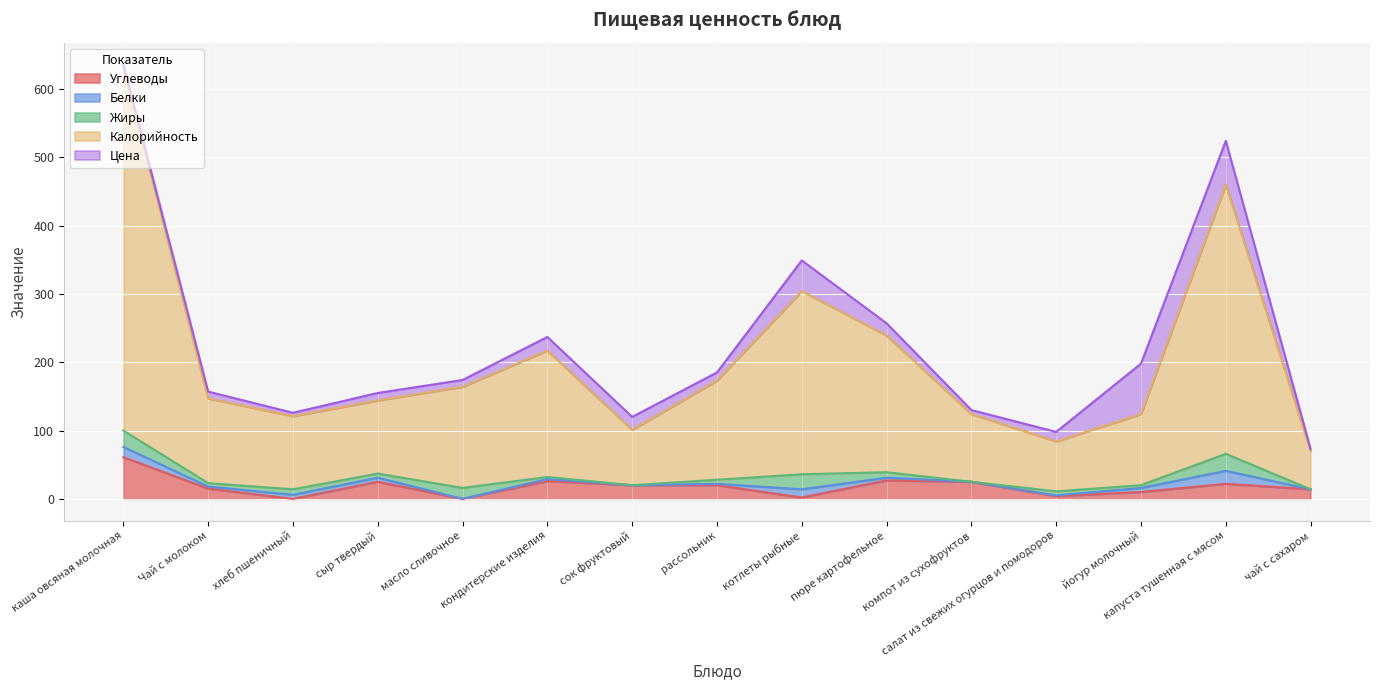

What is the maximum value for Углеводы?

61